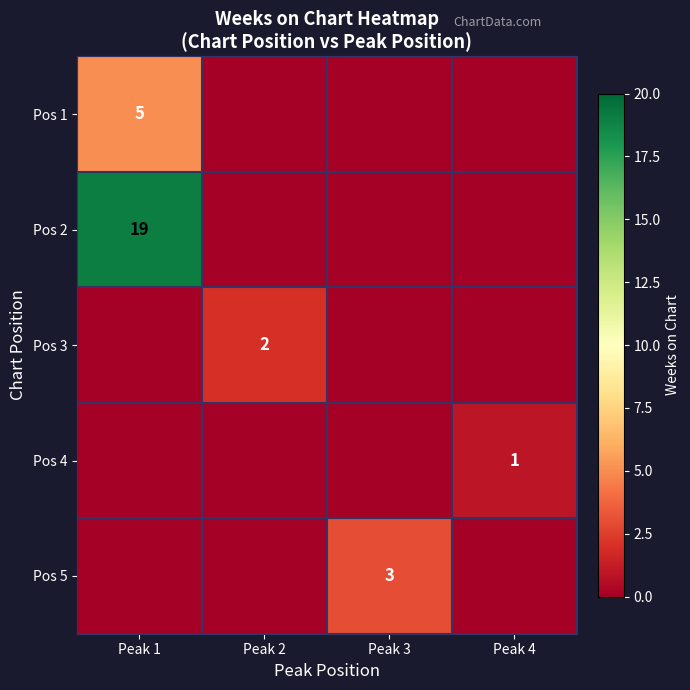

The row_2 series shows 0 at Peak 4. True or false?

True